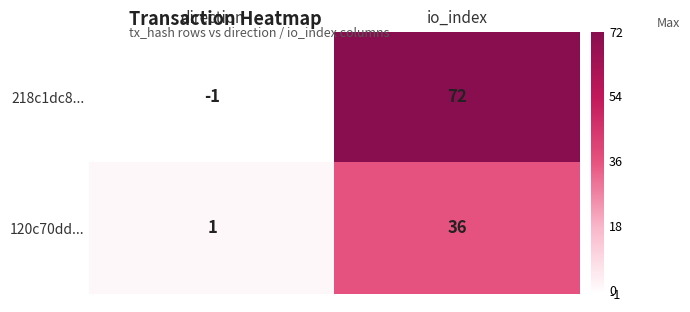

Which series has the largest total across all categories?

218c1dc8...